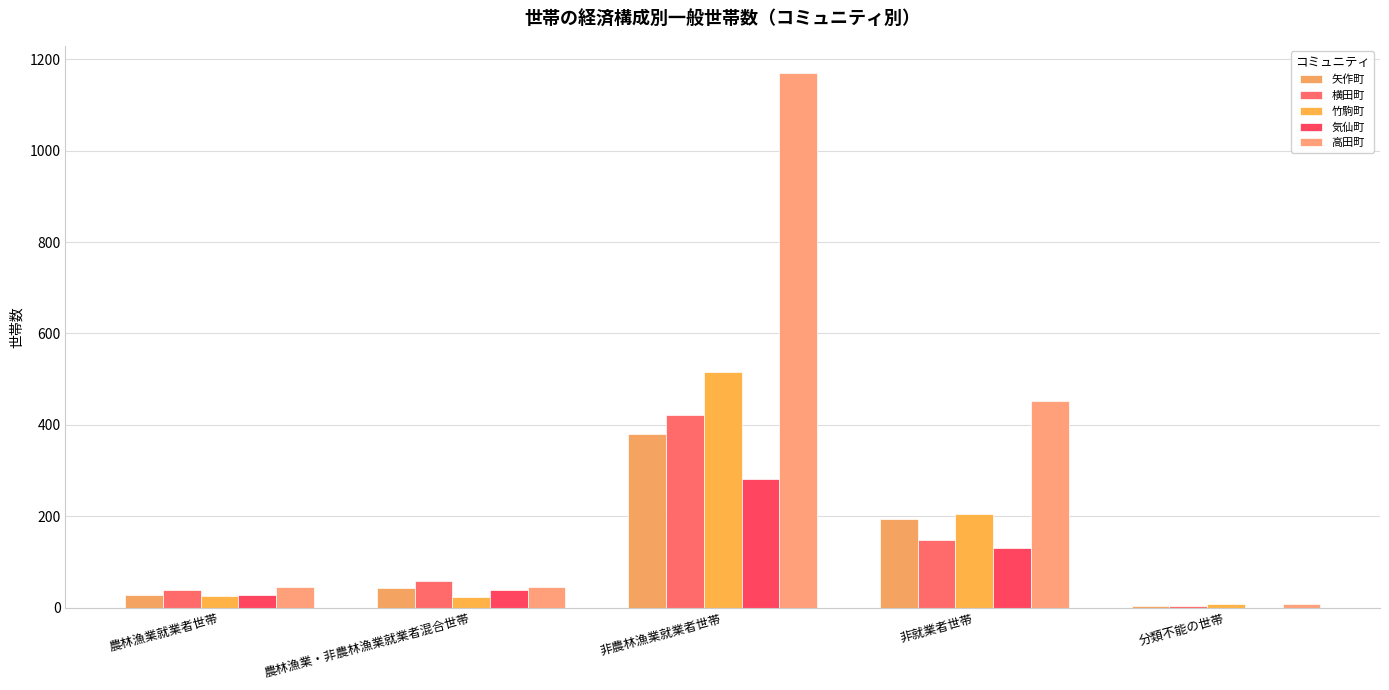

What is the value of the 高田町 bar at the 1st from the left?

45